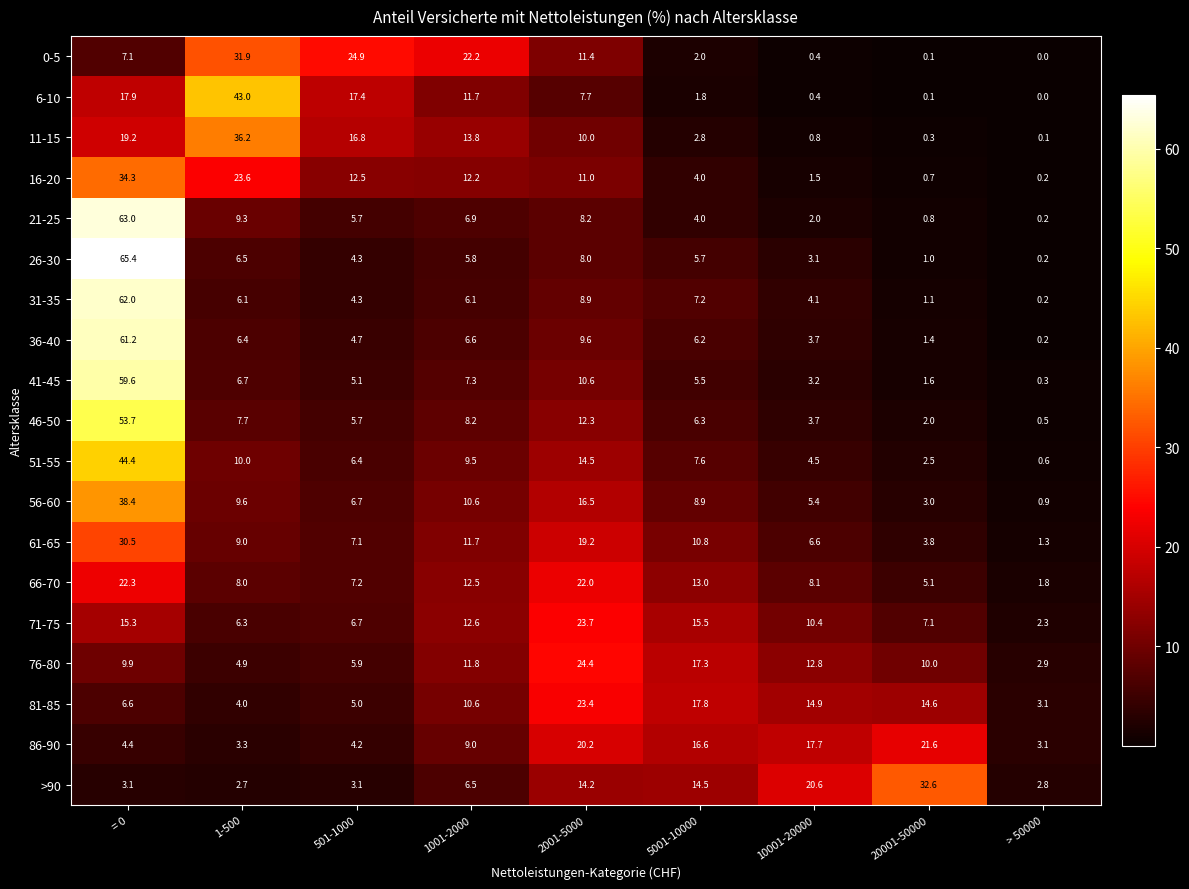

At how many categories does at least one series exceed 29?

3